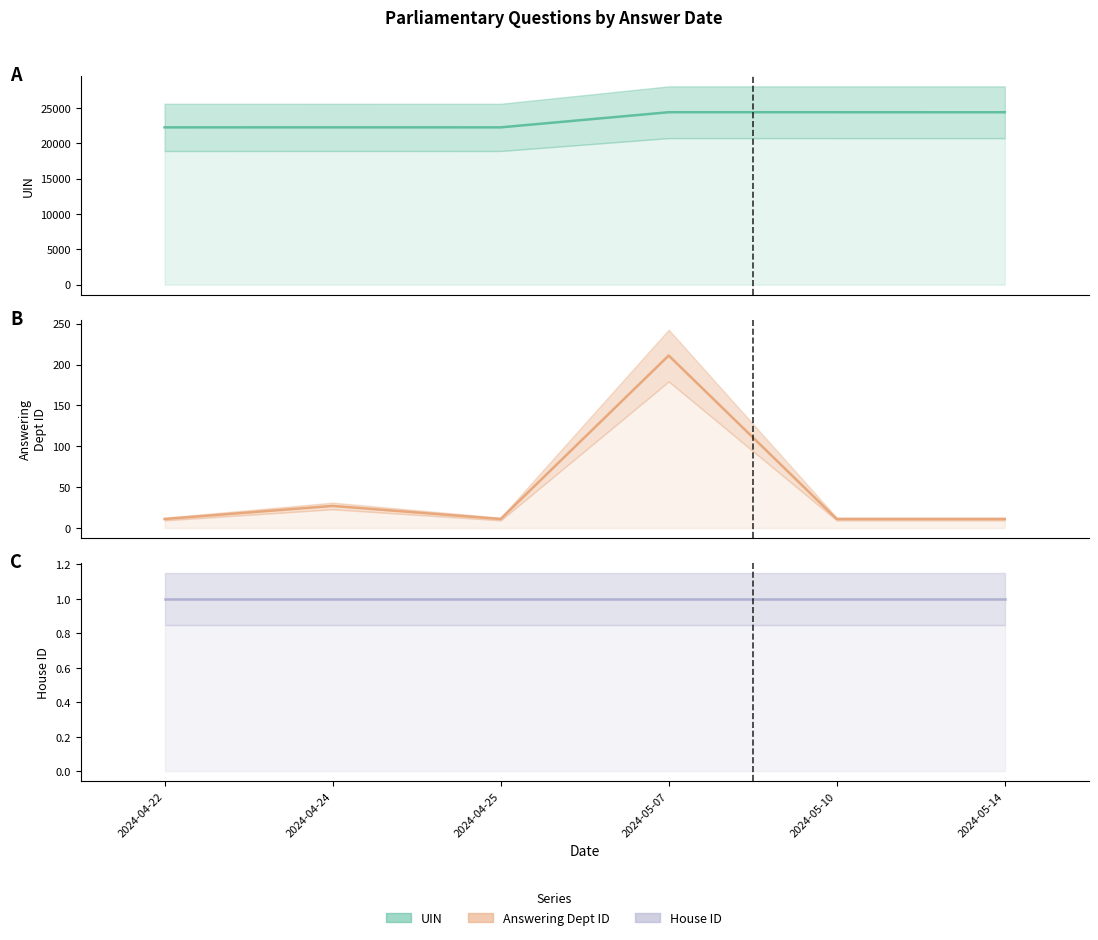

True or false: UIN and Answering Dept ID cross at least once.

False